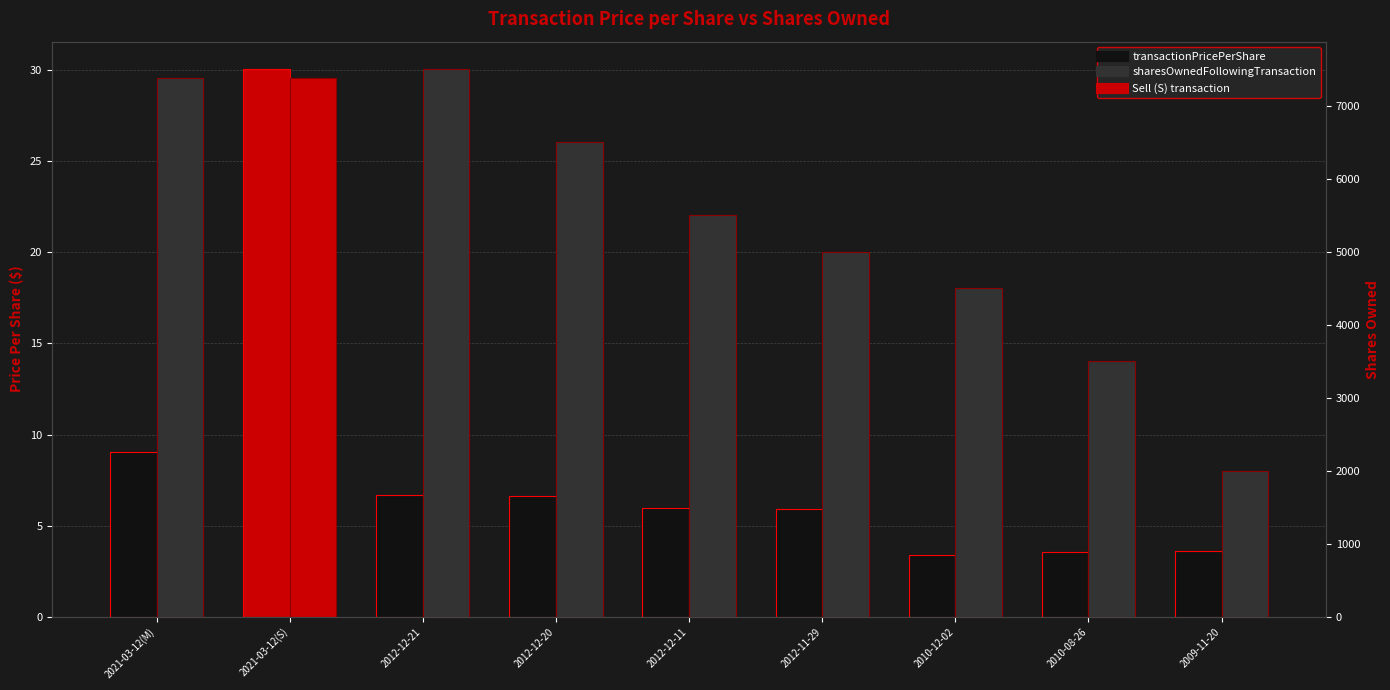

How many bars are there in each group?

2